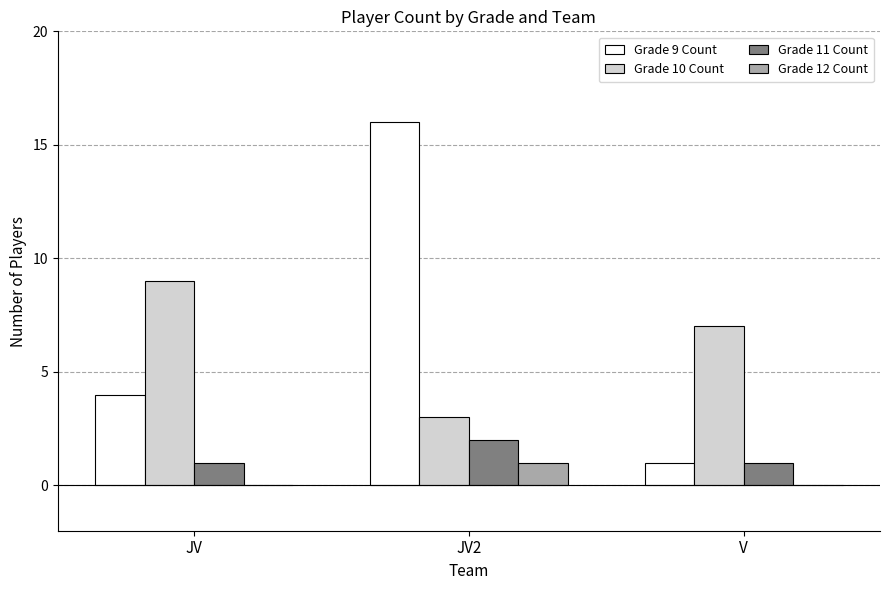

Which category has the highest value in the Grade 11 Count series?

JV2